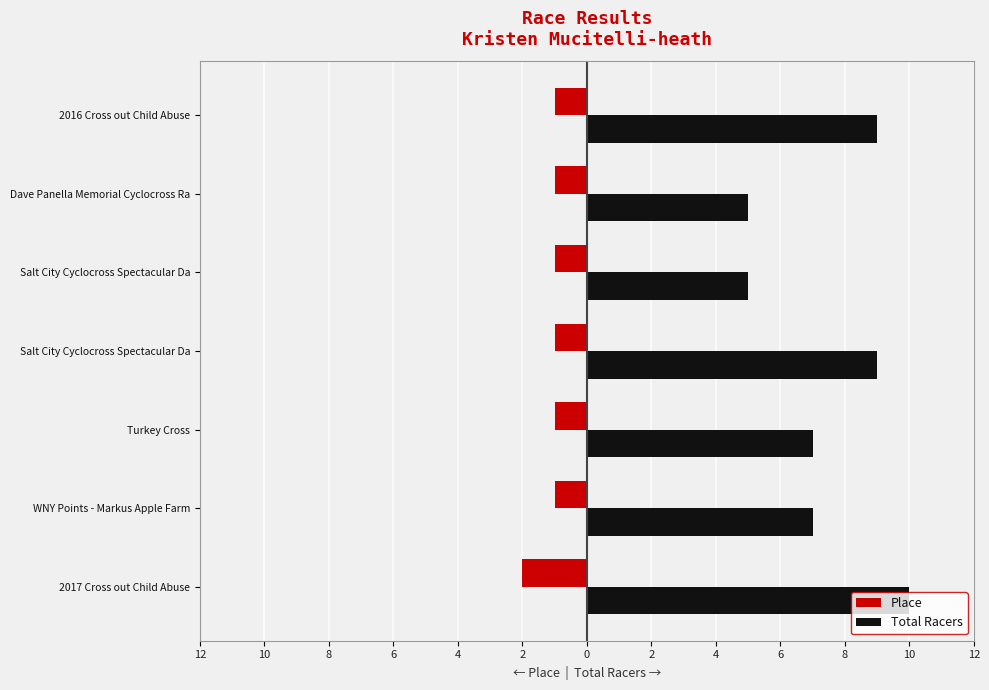

What is the minimum value shown in the chart?

-2